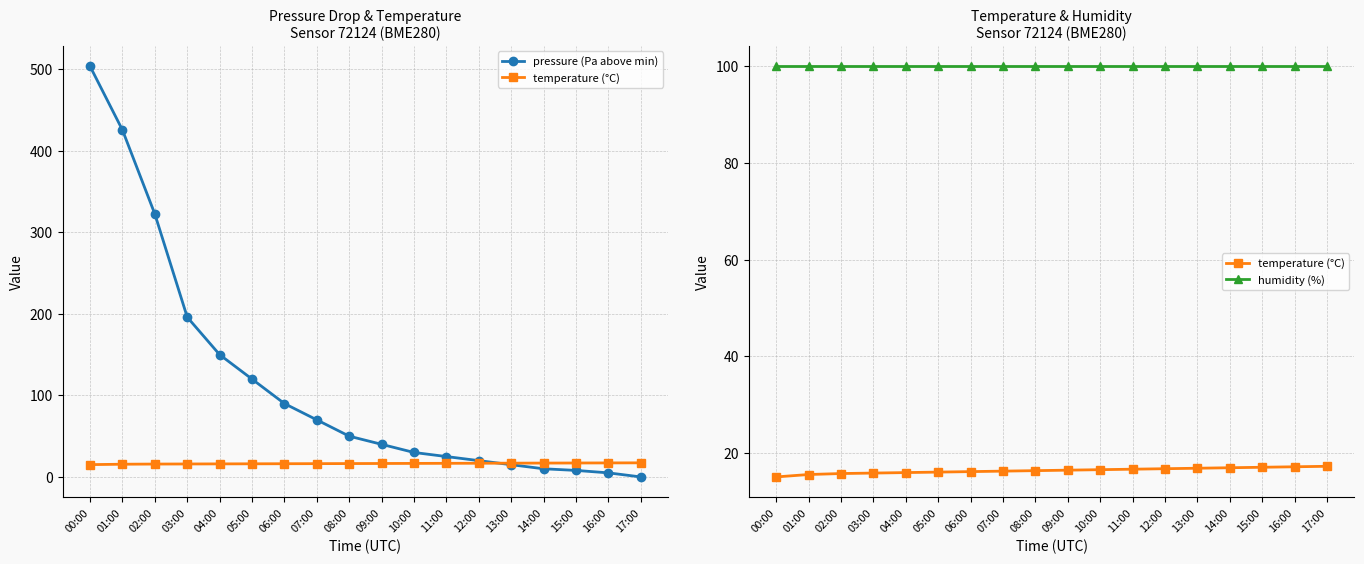

At 00:00, list the series in order from largest to smallest.

pressure (Pa above min), humidity (%), temperature (°C)